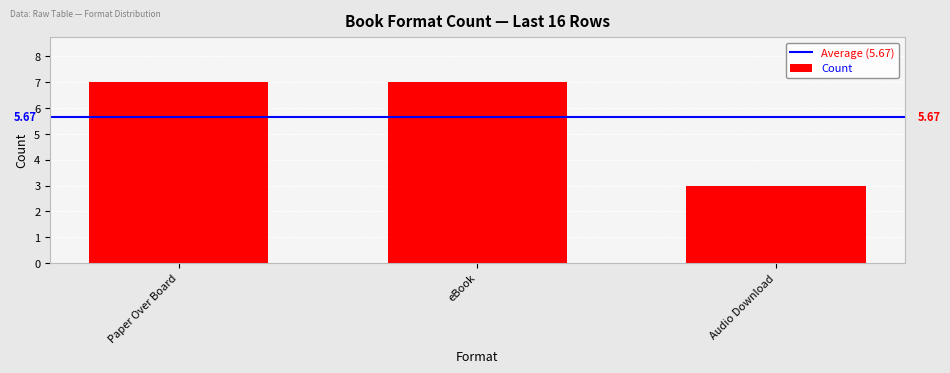

What is the difference between the maximum and minimum values?

4